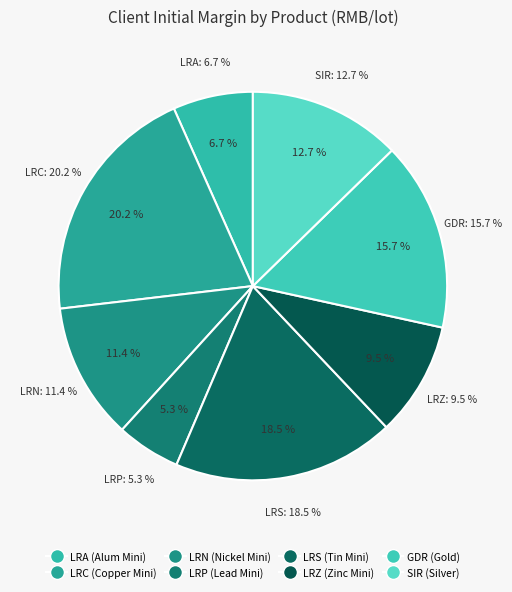

What is the total percentage of LRZ and GDR?

25.2%